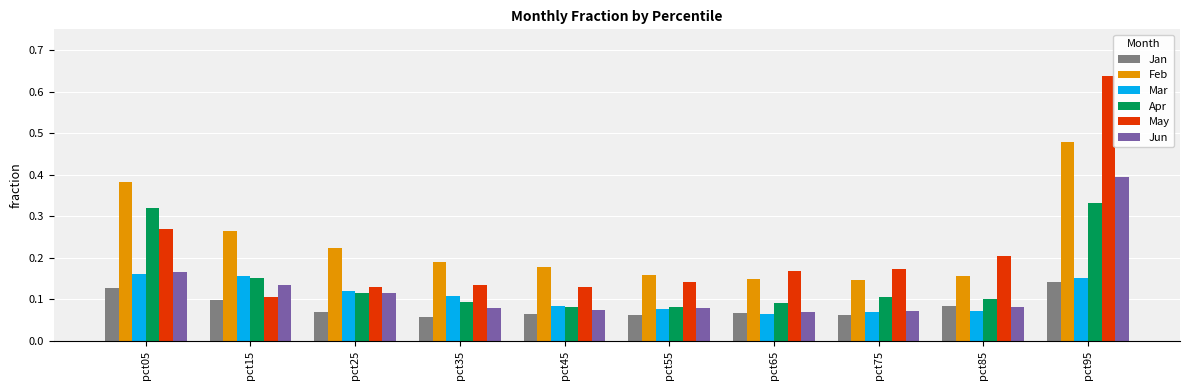

Rank the series by their maximum value, from highest to lowest.

May, Feb, Jun, Apr, Mar, Jan